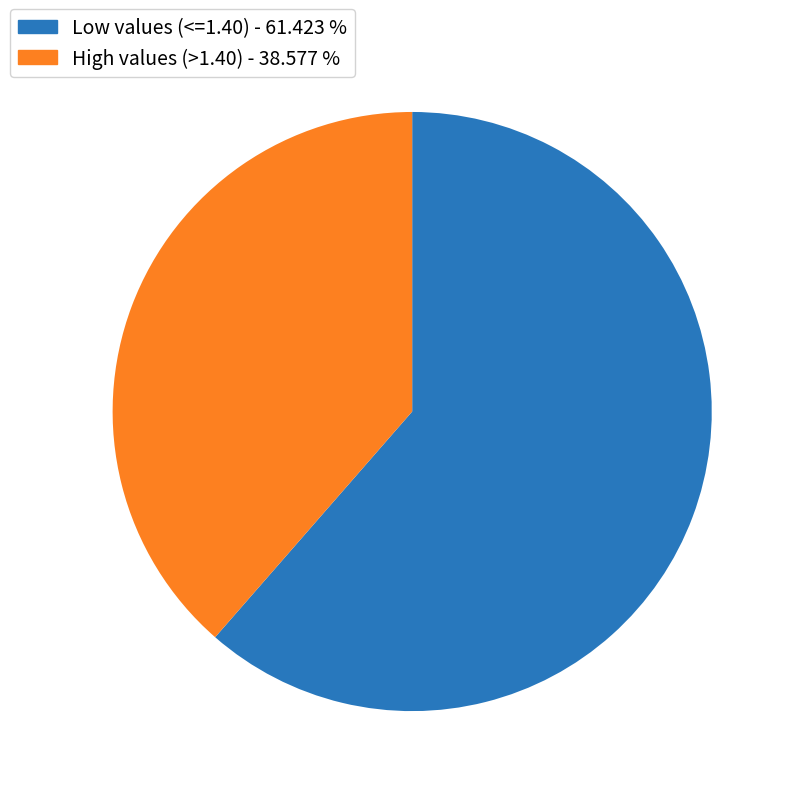

Is there any slice that represents more than half of the pie?

Yes